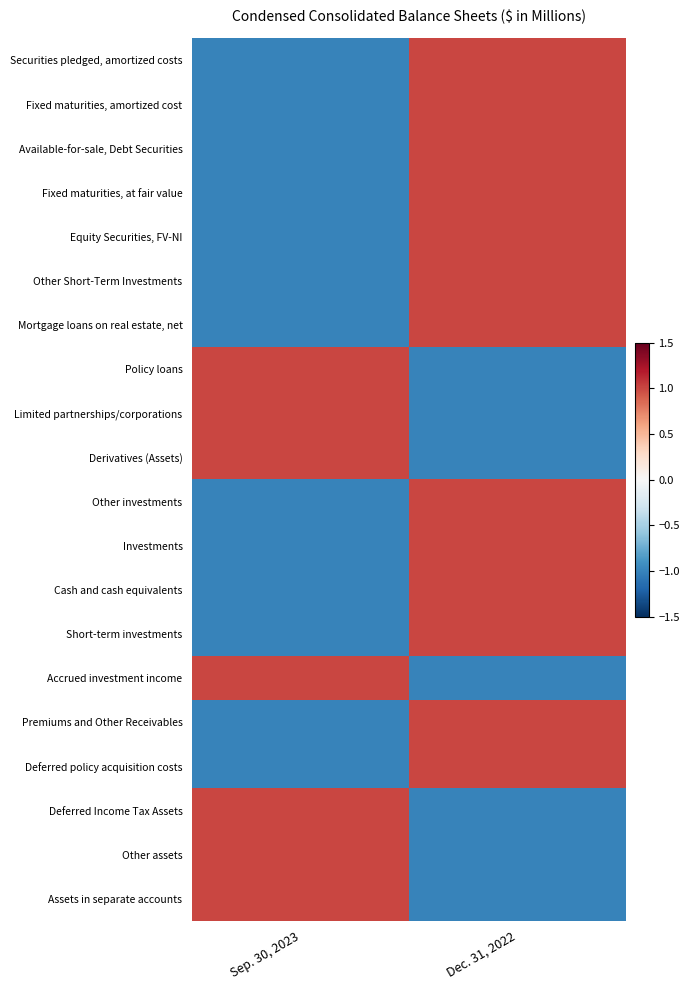

List the series in order of their peak value, highest first.

Securities pledged, amortized costs, Fixed maturities, amortized cost, Available-for-sale, Debt Securities, Fixed maturities, at fair value, Equity Securities, FV-NI, Other Short-Term Investments, Mortgage loans on real estate, net, Policy loans, Limited partnerships/corporations, Derivatives (Assets), Other investments, Investments, Cash and cash equivalents, Short-term investments, Accrued investment income, Premiums and Other Receivables, Deferred policy acquisition costs, Deferred Income Tax Assets, Other assets, Assets in separate accounts